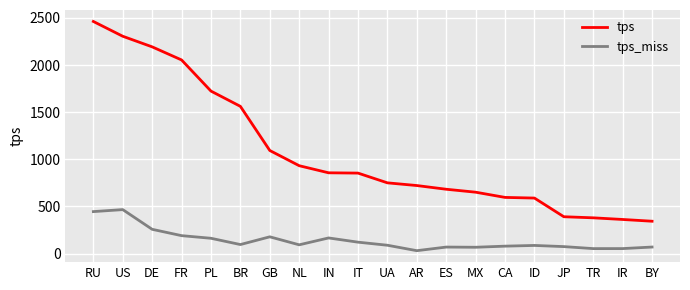

List the series in order of their overall mean, highest first.

tps, tps_miss